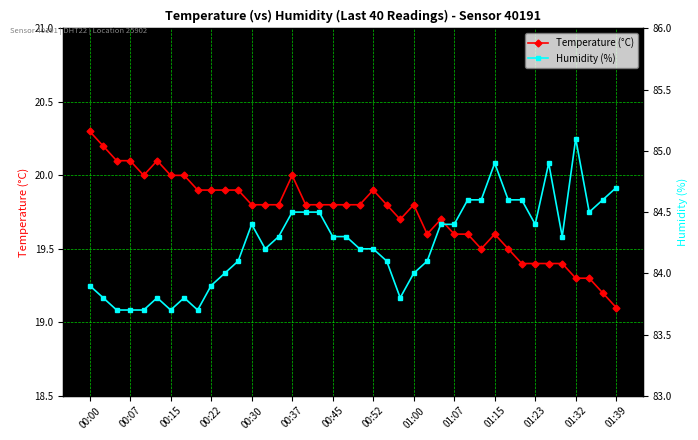

What is the approximate value of Temperature (°C) at 28?

19.6